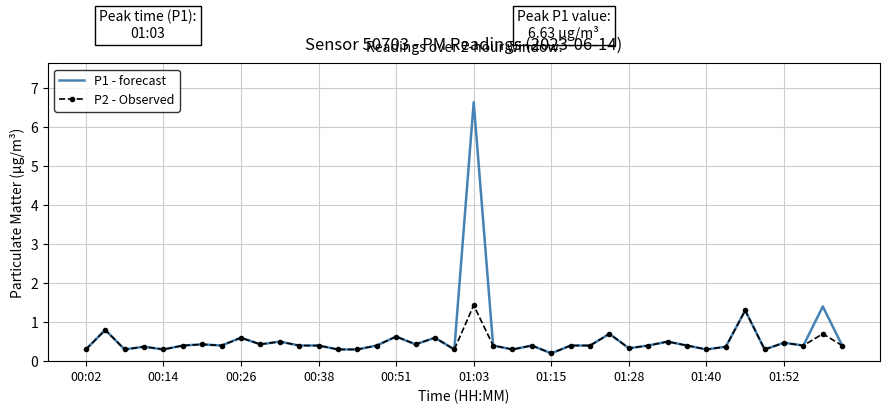

What is the highest value of the P1 - forecast series?

6.6